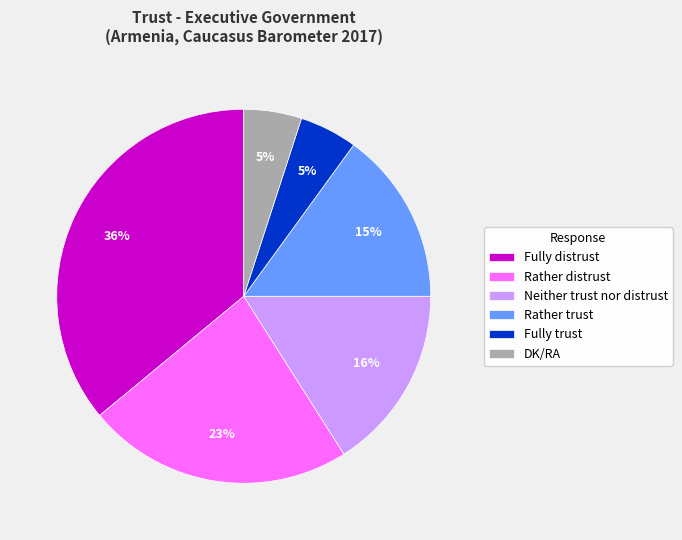

Count the number of slices in the pie.

6